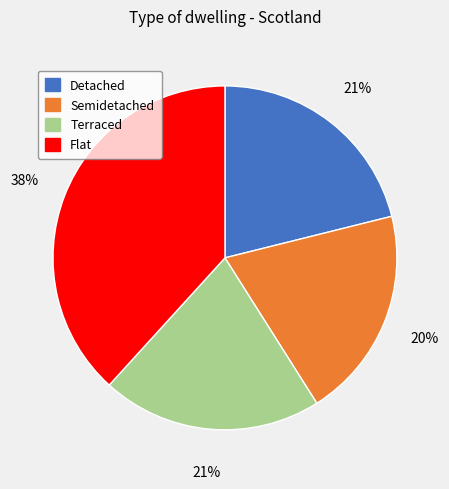

To the nearest percent, what is the average slice percentage?

25%